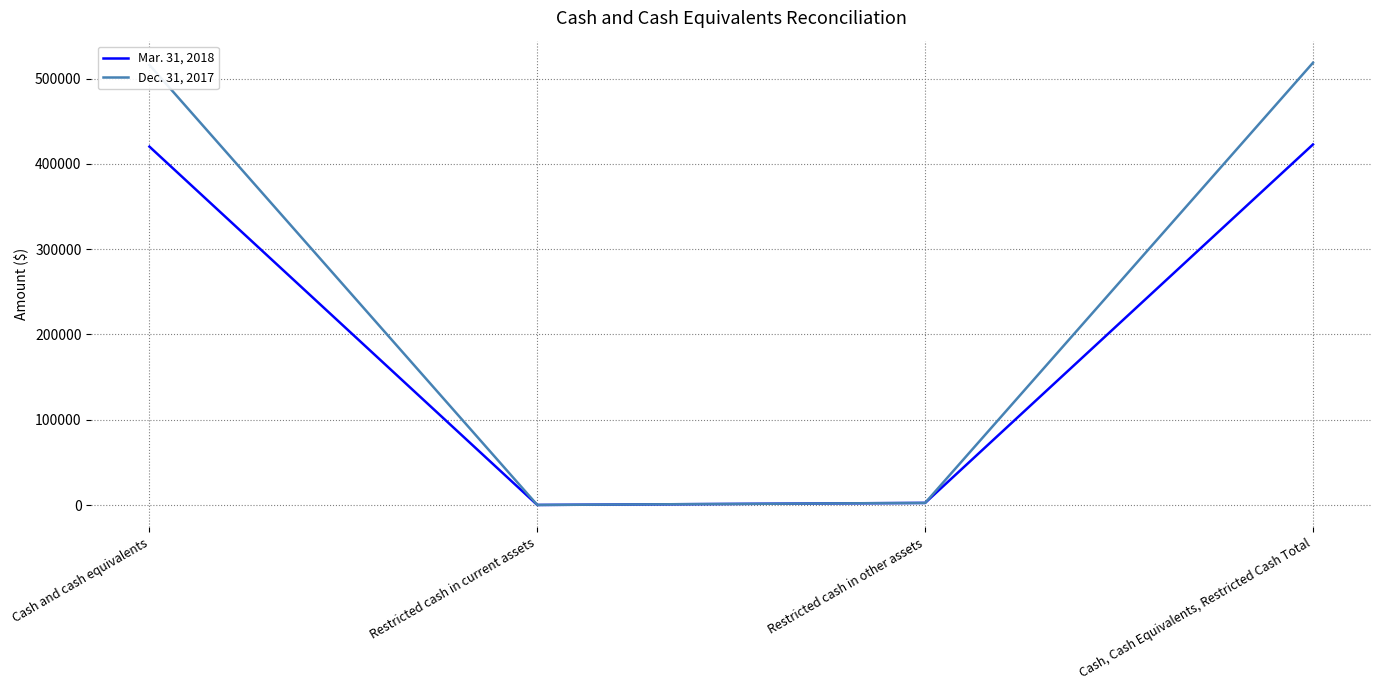

How many times do Mar. 31, 2018 and Dec. 31, 2017 cross each other?

2